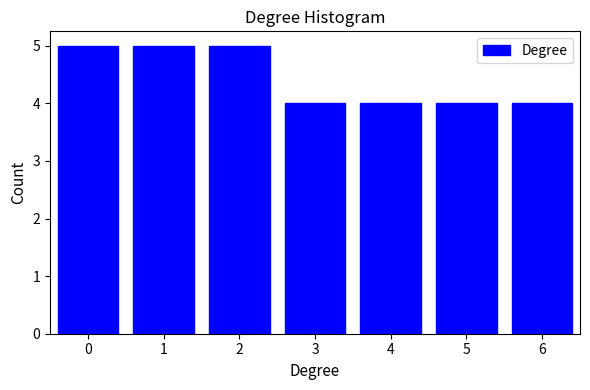

How tall is the bar that spans 4.5 to 5.5 on the x-axis? The values are not printed on the chart, so give them approximately, as read against the axis.

4